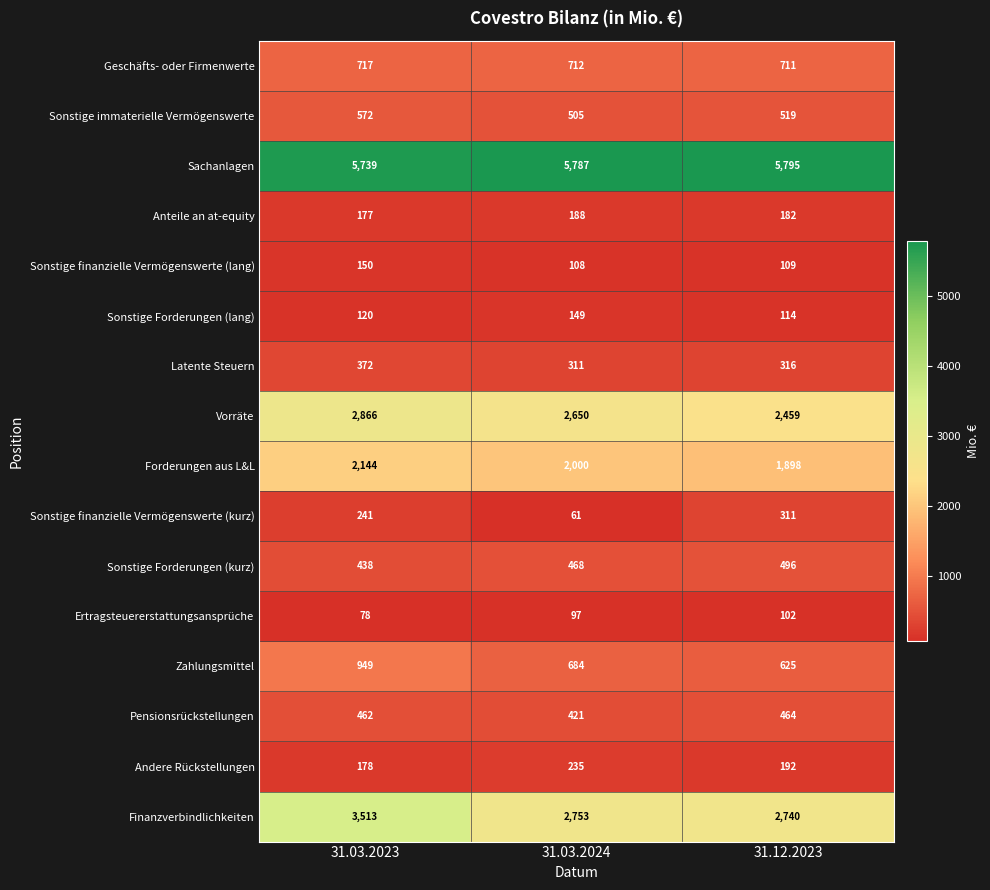

Which series has the largest range (max minus min)?

Finanzverbindlichkeiten